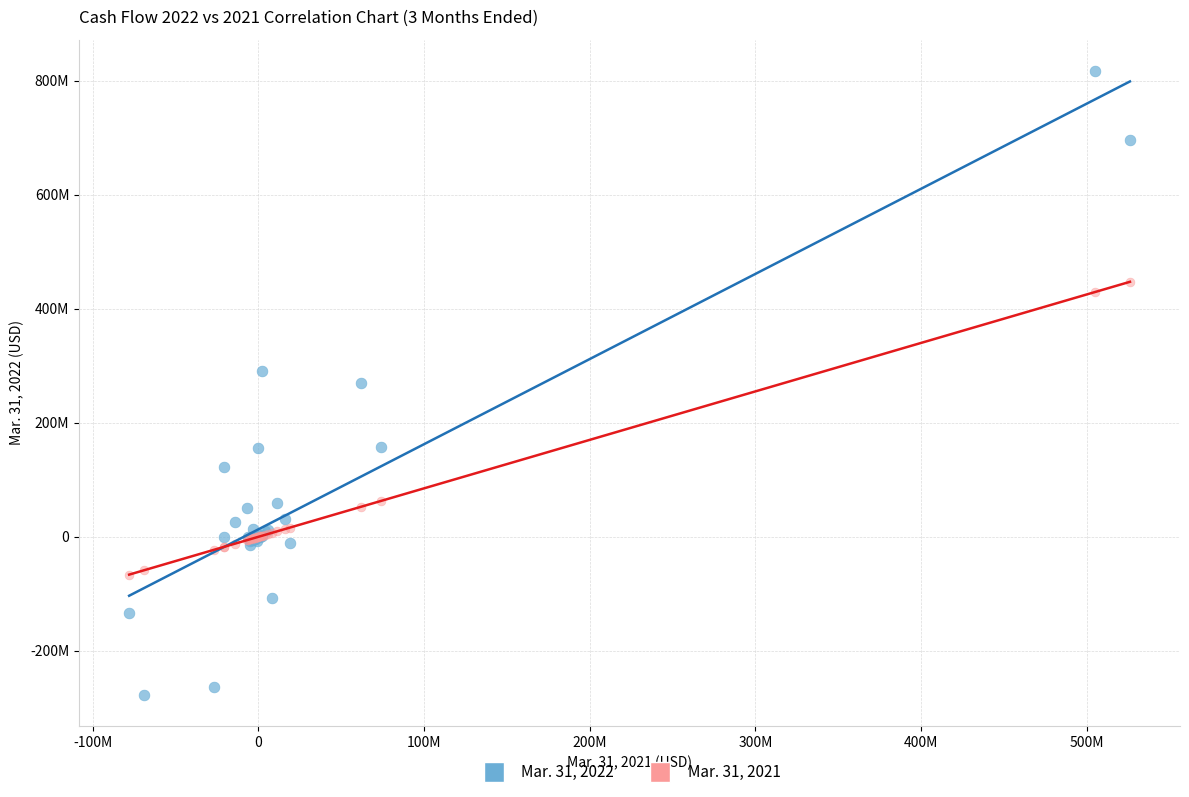

What are all the series names shown in the legend?

Mar. 31, 2022, Mar. 31, 2021